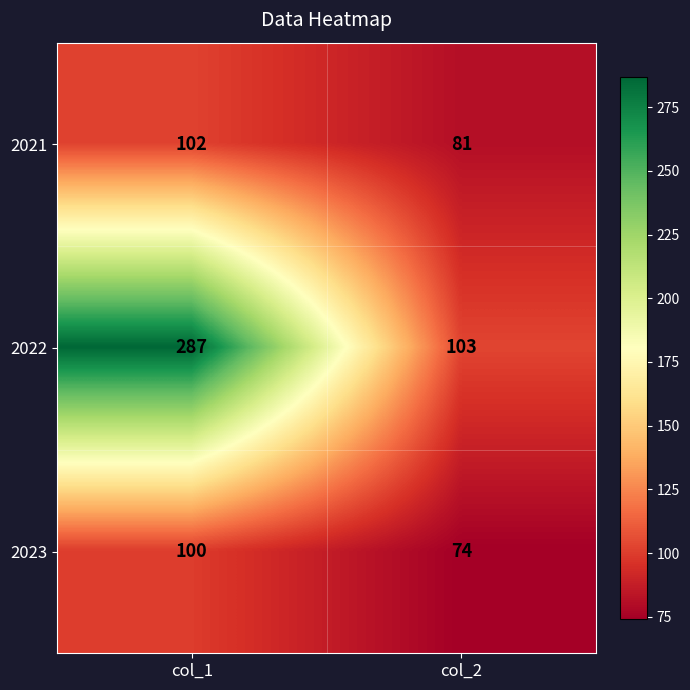

List the series in order of their peak value, lowest first.

2023, 2021, 2022